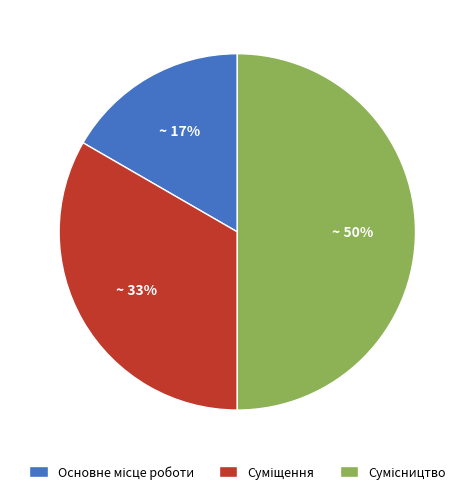

To the nearest percent, what is the difference between the largest and smallest slice percentages?

33%